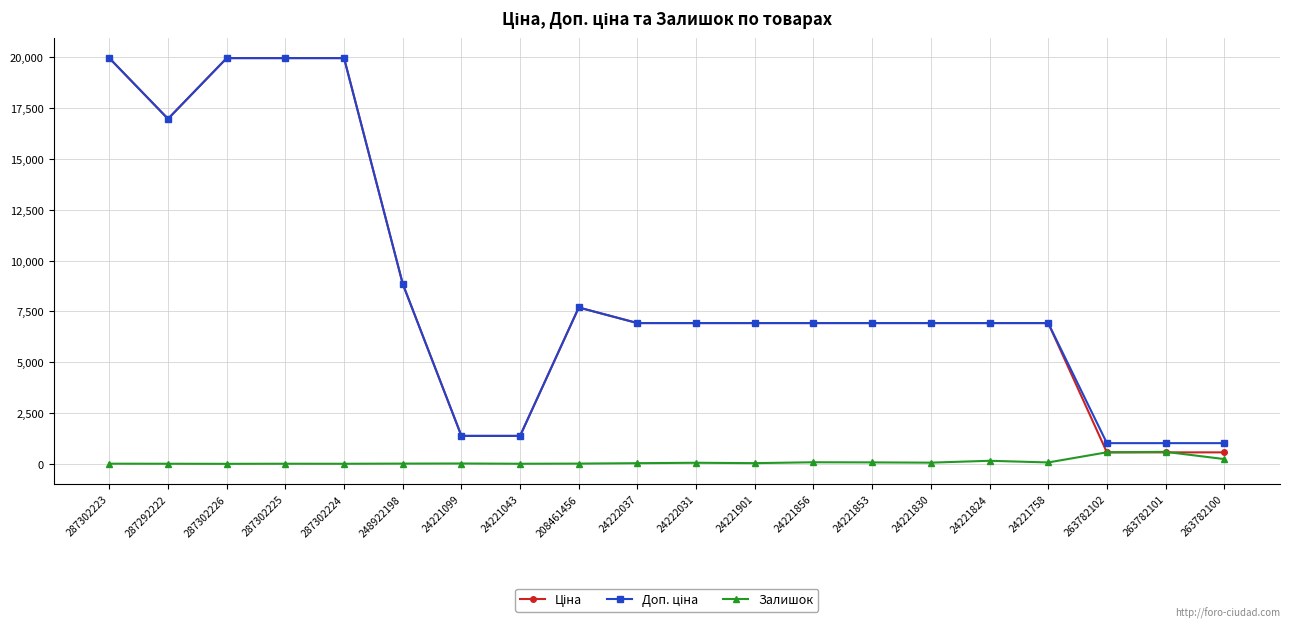

What is the maximum value shown in the chart?

19964.2